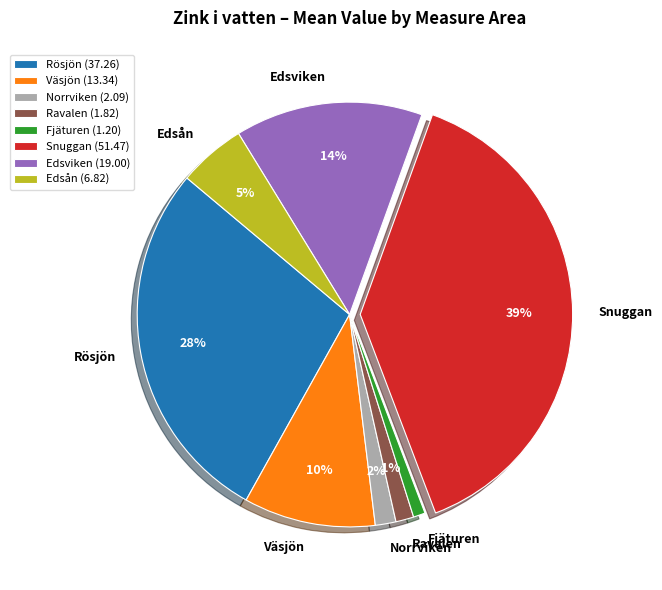

What percentage is the Norrviken slice, to the nearest percent?

2%